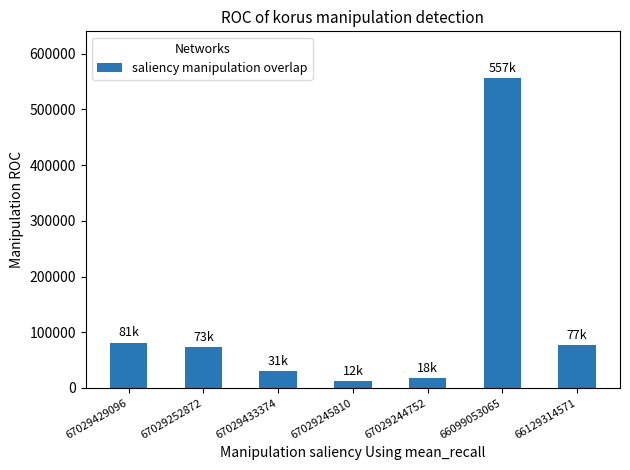

What is the ratio of the value at 67029252872 to the value at 67029433374?

2.4